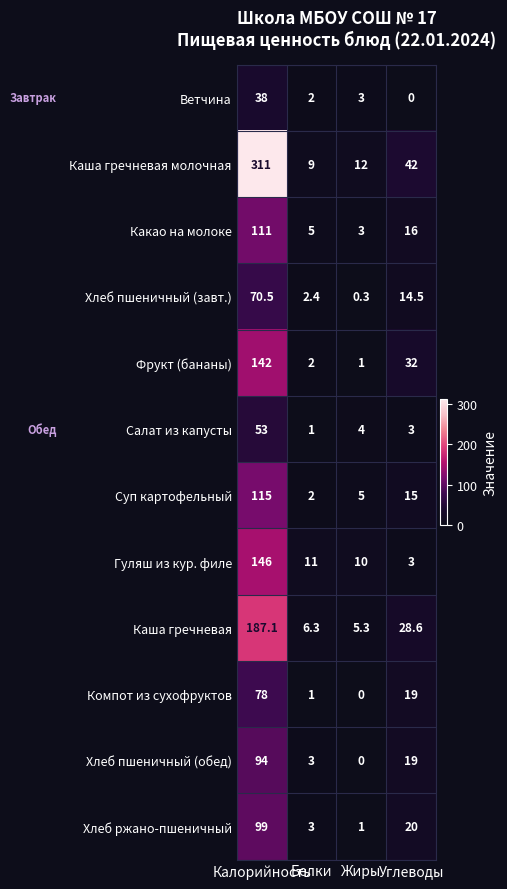

What is the sum of all Хлеб пшеничный (завт.) values?

87.7